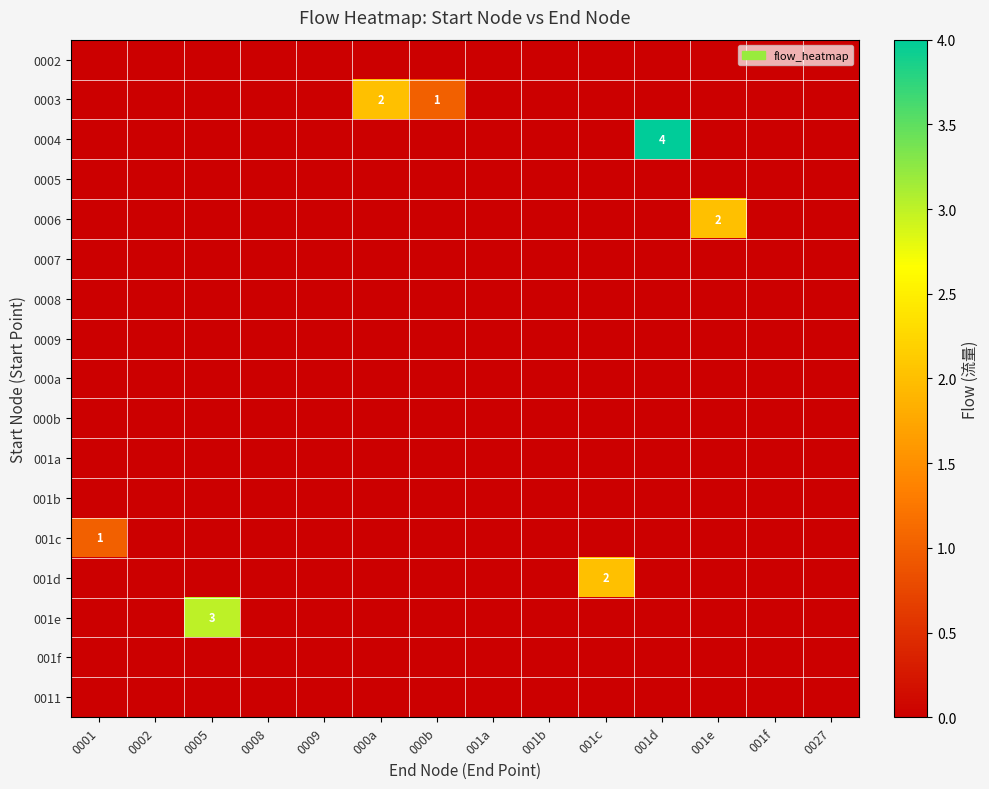

Where is 0011 nearest to the value 0?

0001